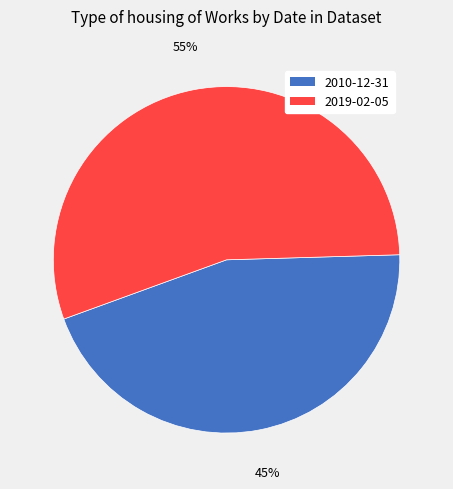

To the nearest percent, what is the combined percentage of 2019-02-05 and 2010-12-31?

100%